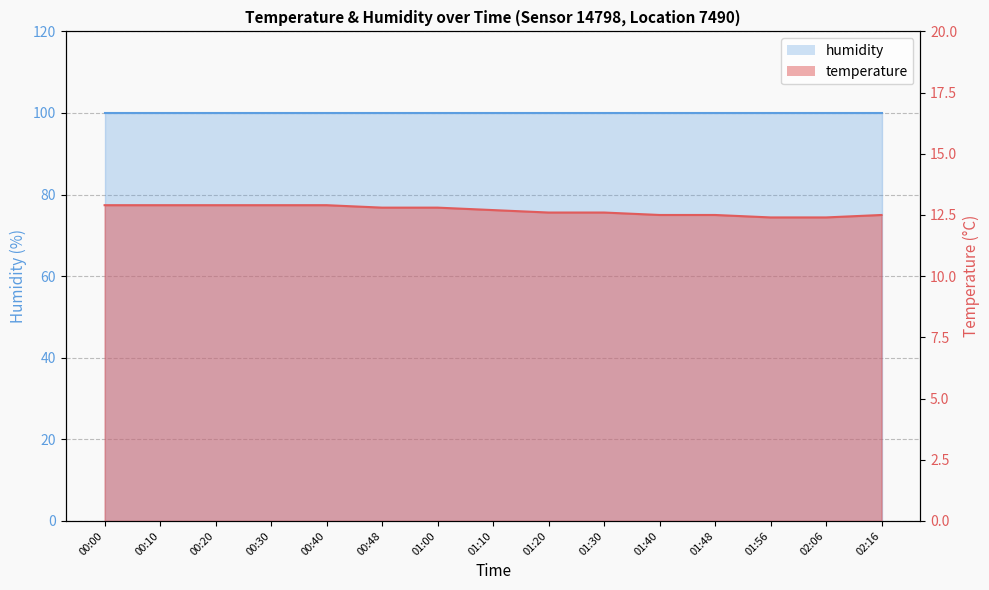

List the labels in order of value, smallest first.

01:56, 02:06, 01:40, 01:48, 02:16, 01:20, 01:30, 01:10, 00:48, 01:00, 00:00, 00:10, 00:20, 00:30, 00:40